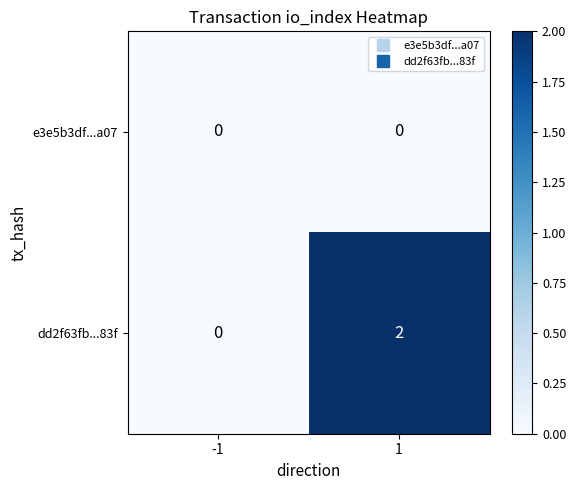

Which series changed the most between -1 and 1?

dd2f63fb...83f